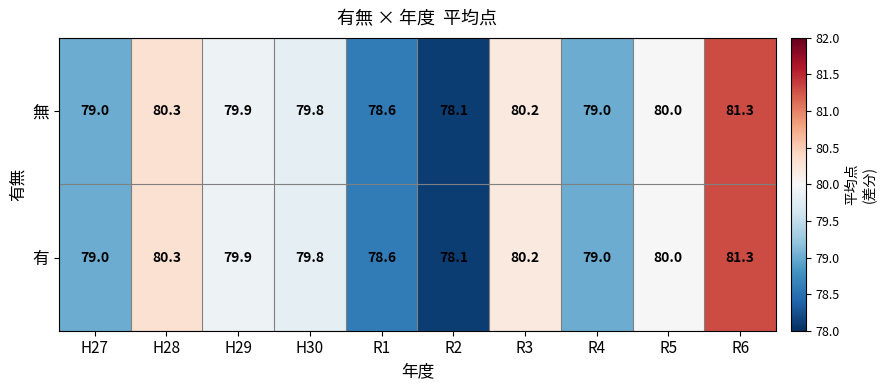

What is the total value across all series at R3?

160.4